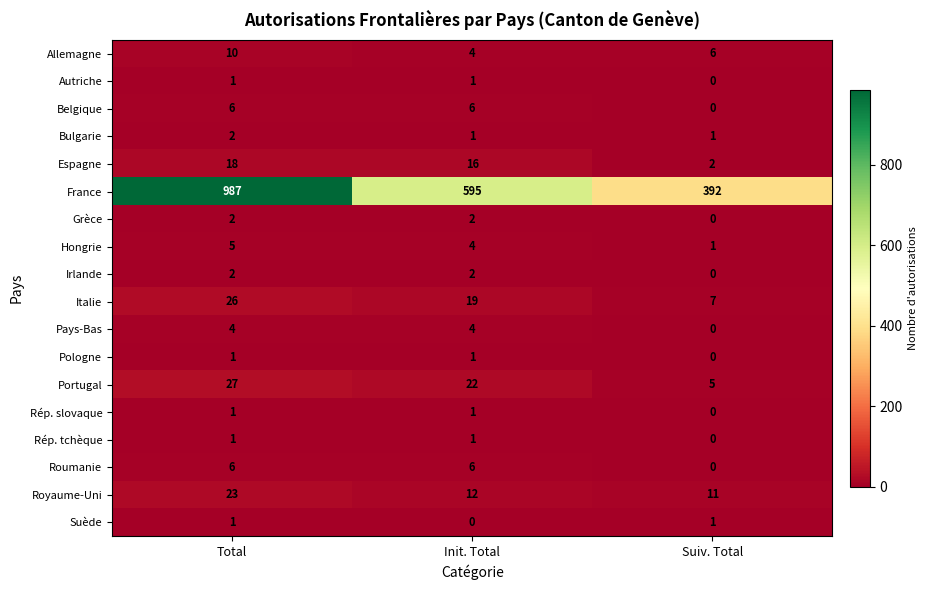

List the labels in order of France value, smallest first.

Suiv. Total, Init. Total, Total